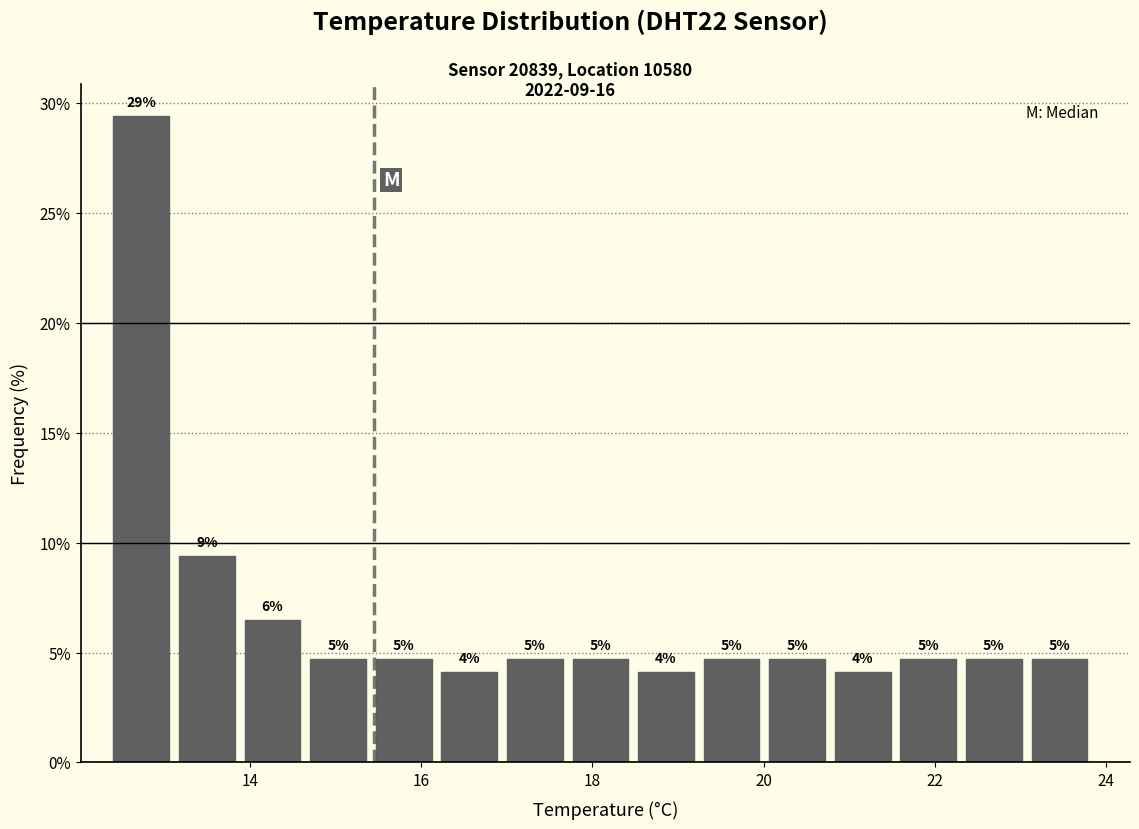

Read against the x-axis, roughly where is the centre of the tallest bar?

12.8